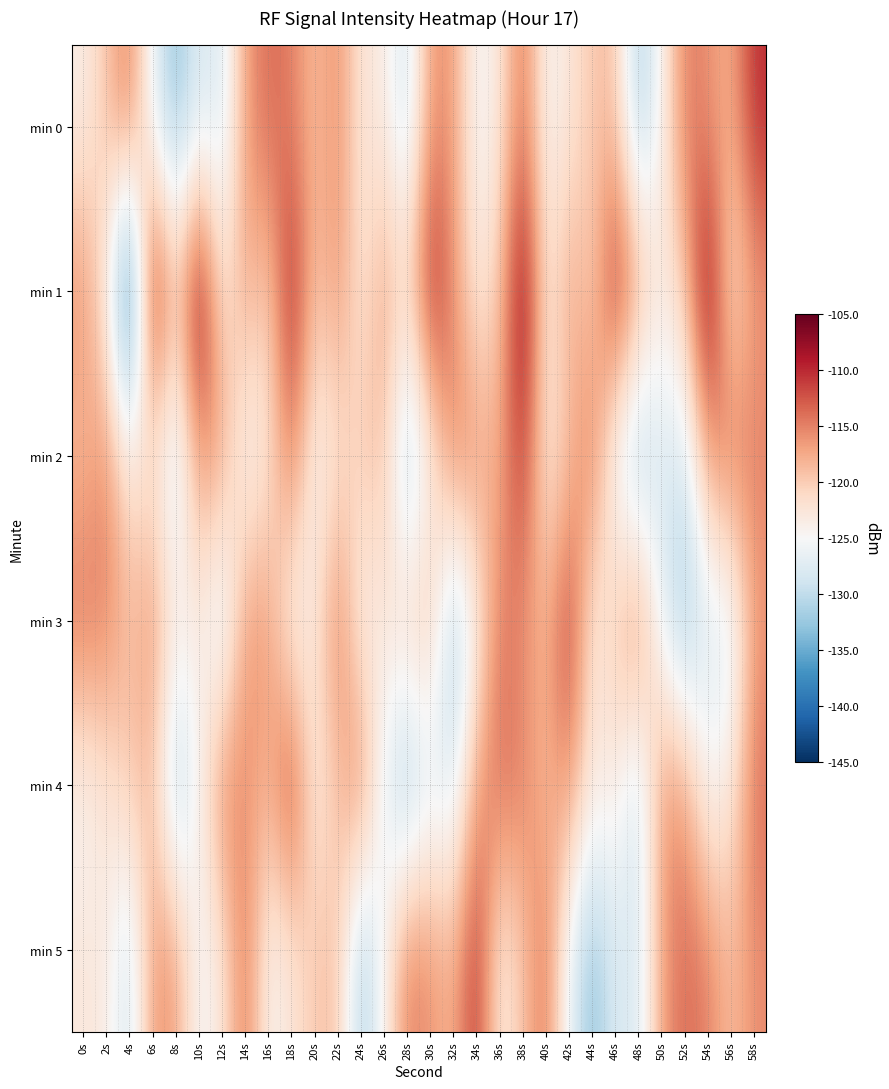

Which category has the lowest value across all series?

4s